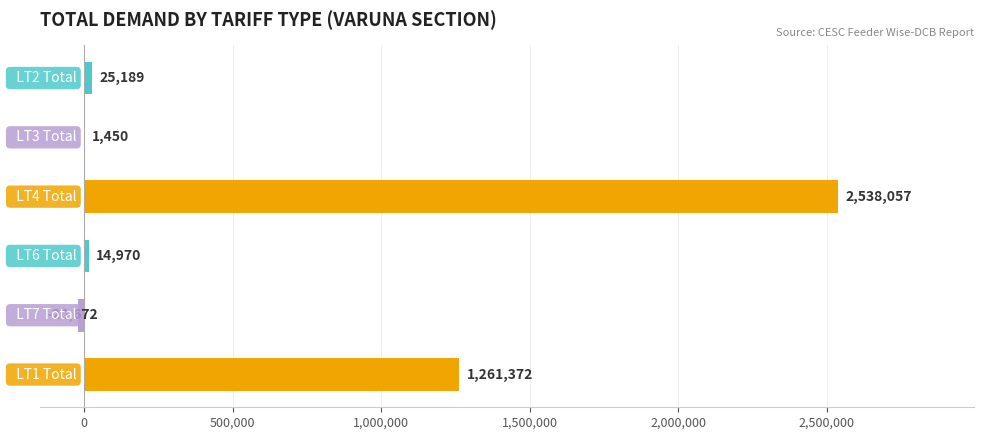

What is the maximum value shown in the chart?

2538057